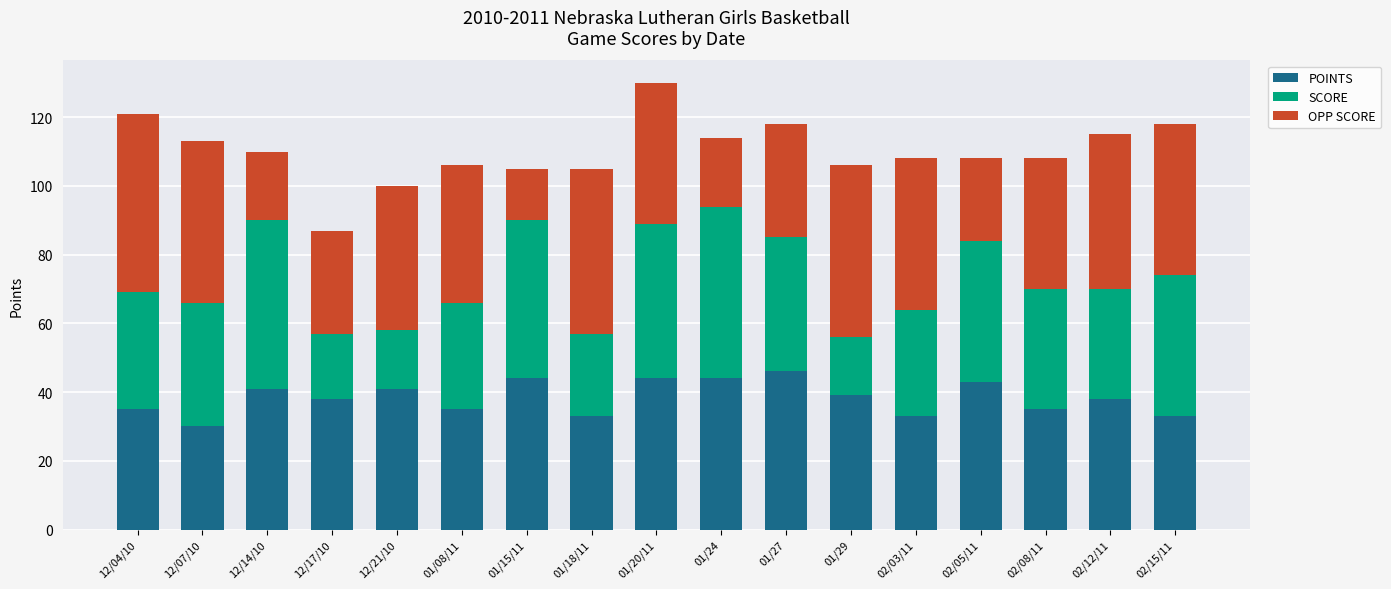

What is the highest value of the POINTS series?

46